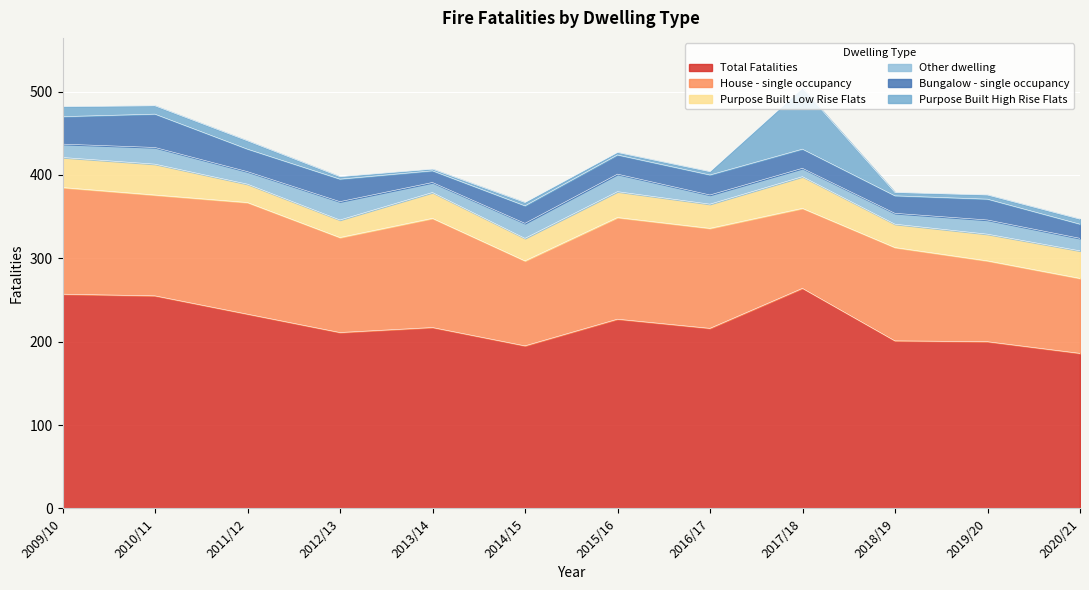

Which has a higher value, 2020/21 or 2017/18?

2017/18